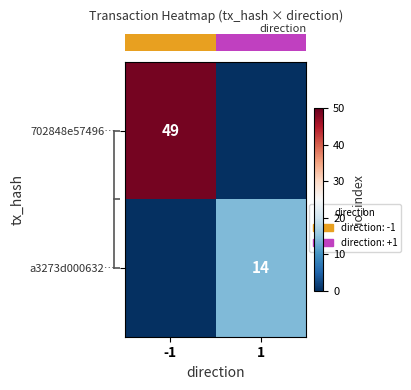

Which series has the largest total across all categories?

row_0